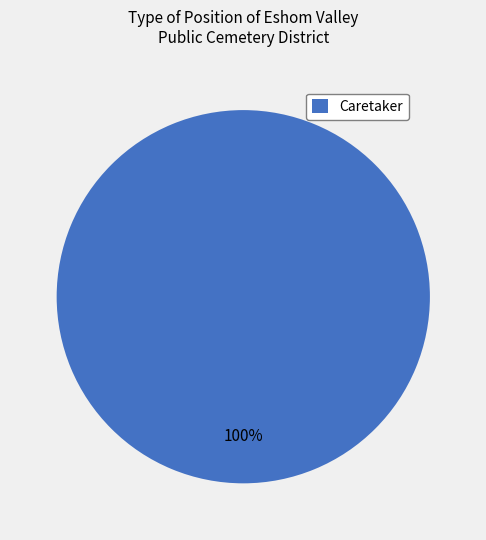

Does any single category account for the majority?

Yes